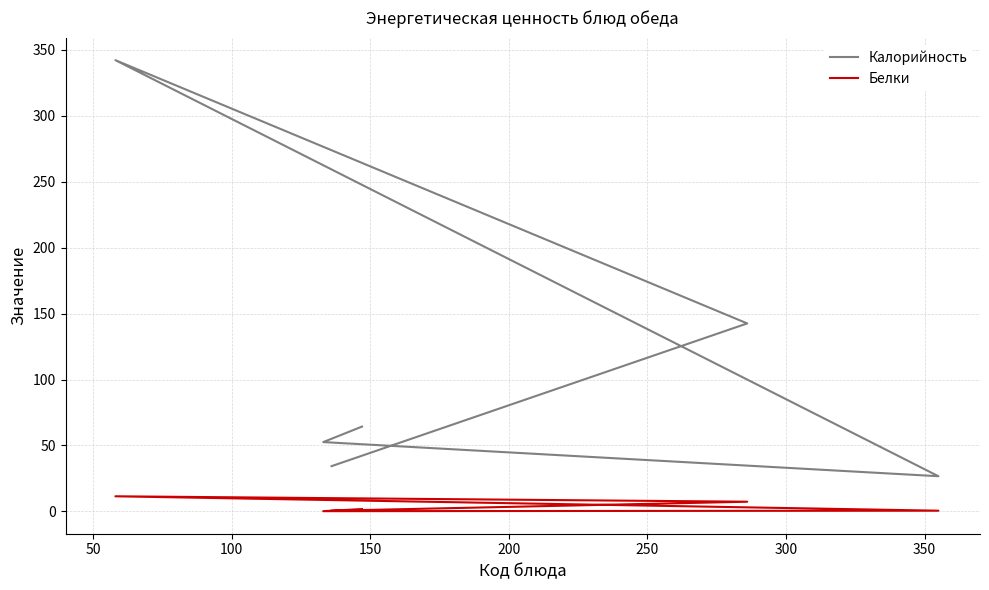

What is the total value across all series at 200?

52.8